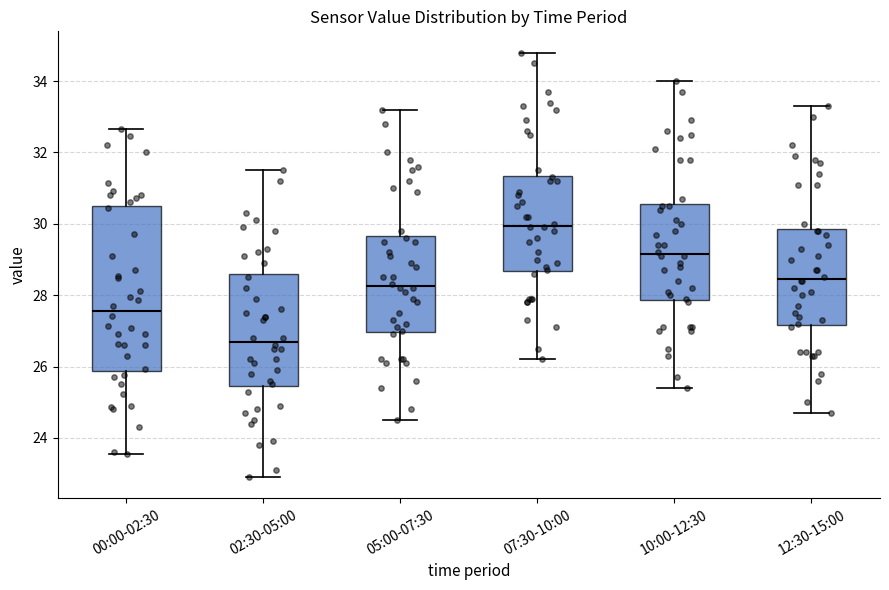

Comparing the boxes themselves (not the whiskers), which one is the tallest?

00:00-02:30